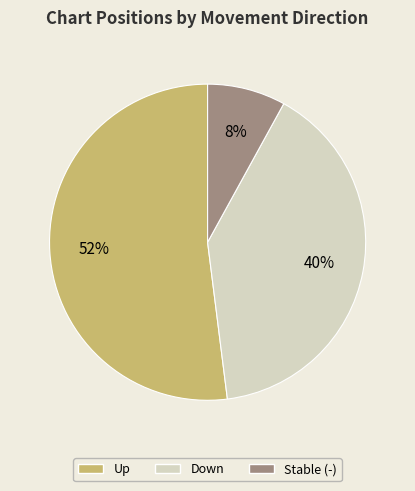

How many slices are in this pie chart?

3